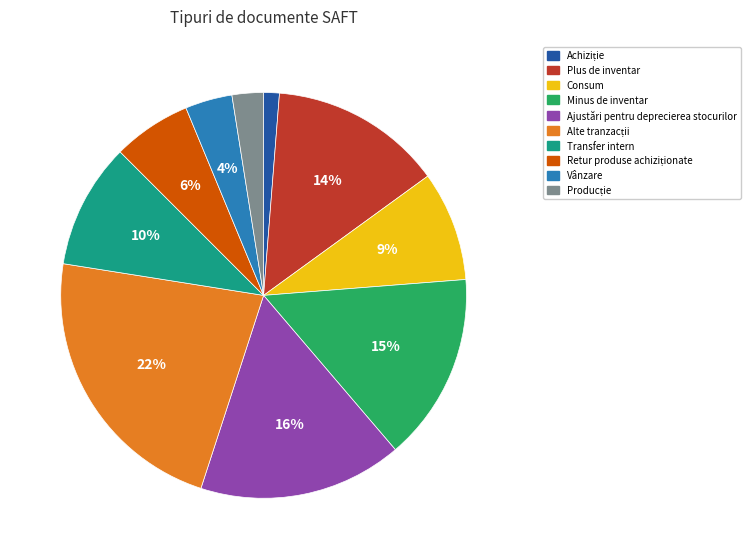

What percentage is the Ajustări pentru deprecierea stocurilor slice, to the nearest percent?

16%